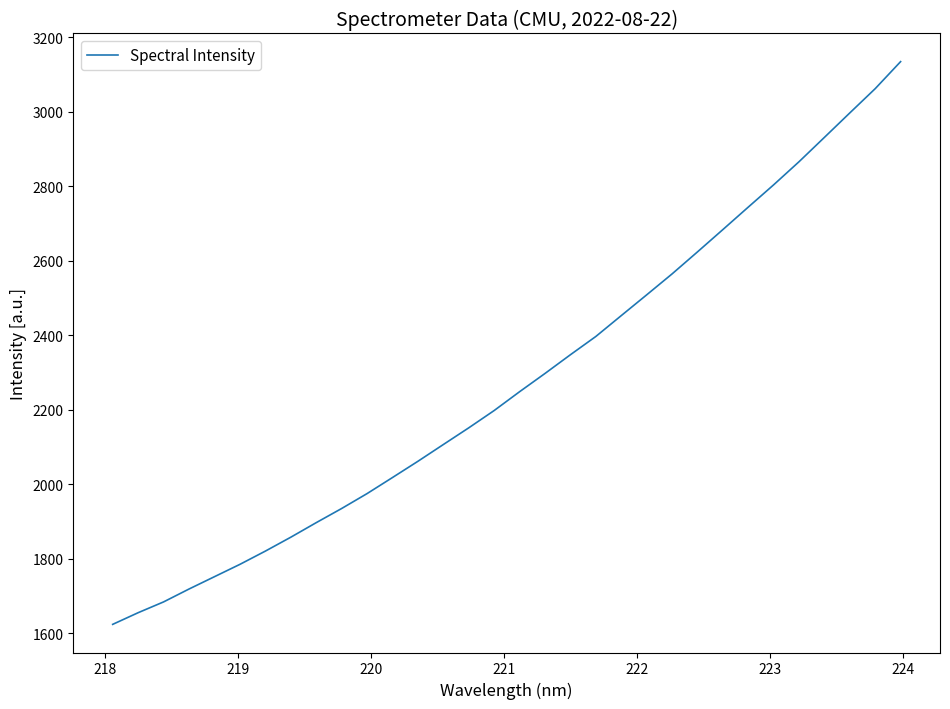

What is the greatest value displayed?

3134.7